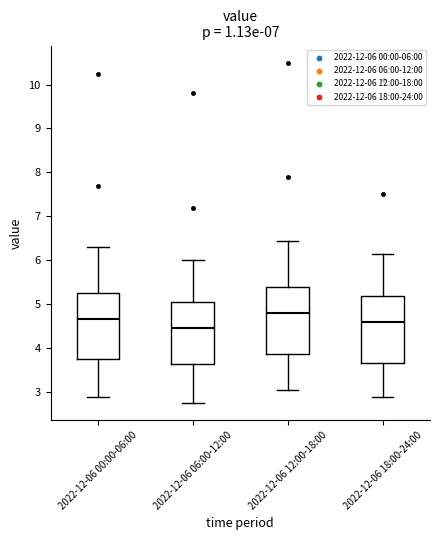

Where does the upper whisker of the box for 2022-12-06 06:00-12:00 end on the y-axis? The values are not printed on the chart, so give them approximately, as read against the axis.

6.0